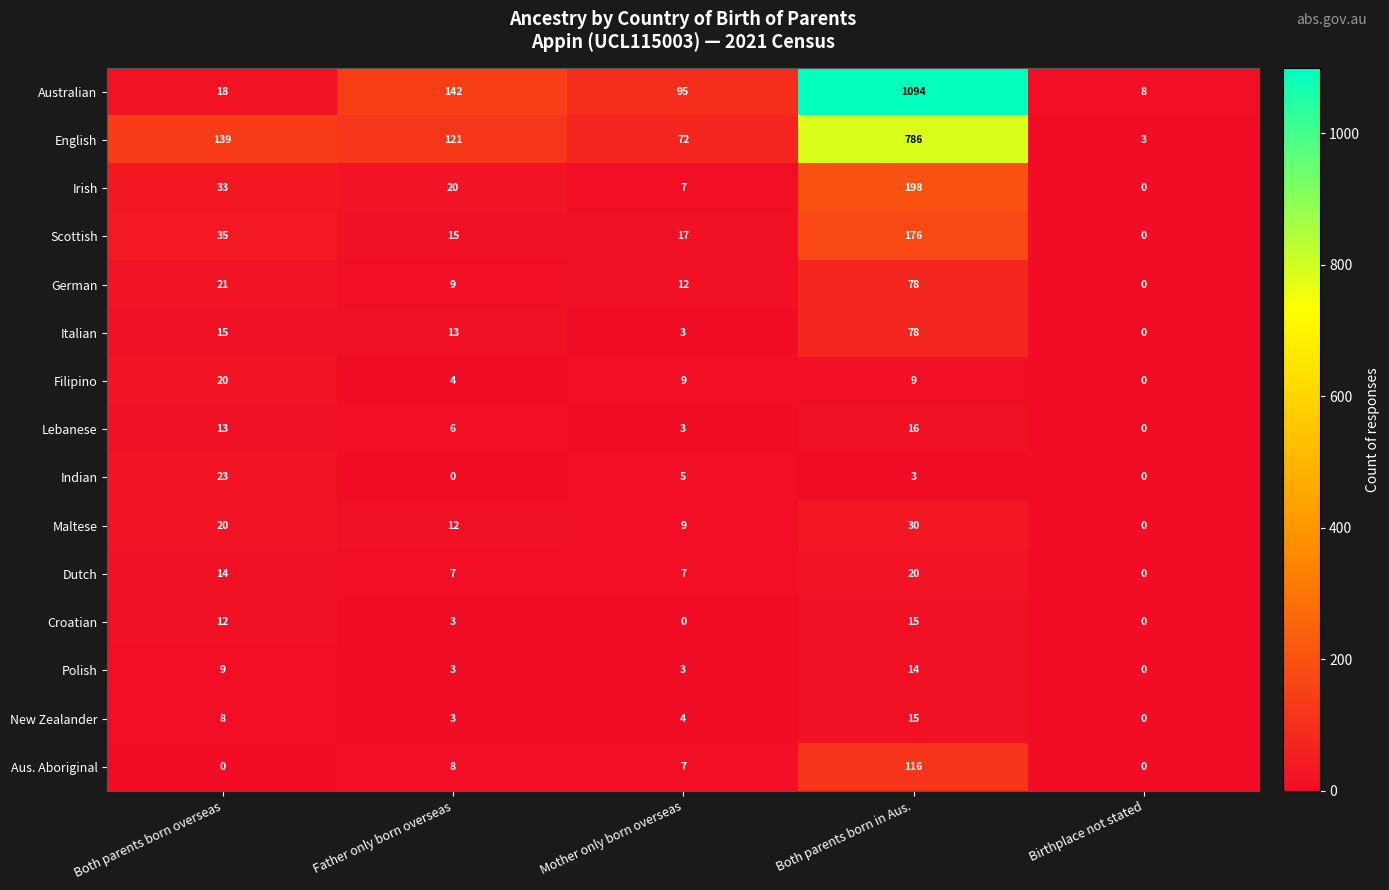

What is the difference between the German values at Both parents born in Aus. and Both parents born overseas?

57